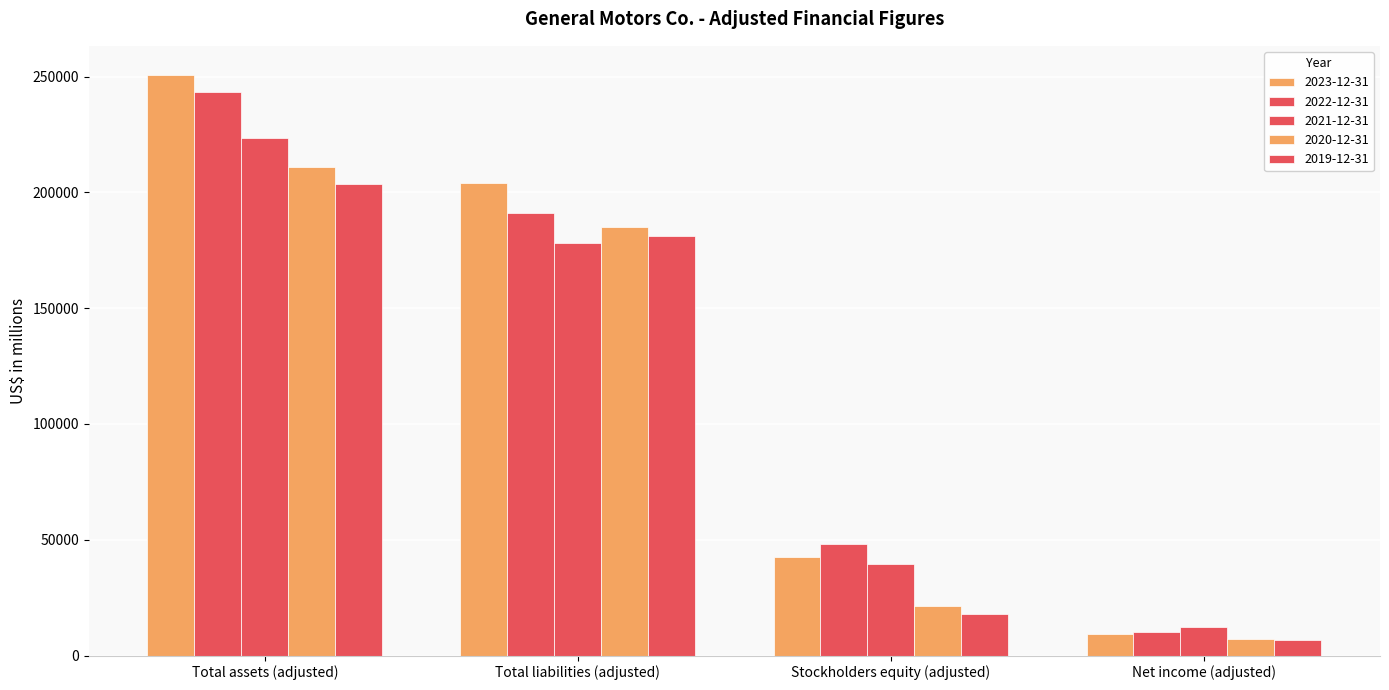

How many distinct data groups are displayed?

5